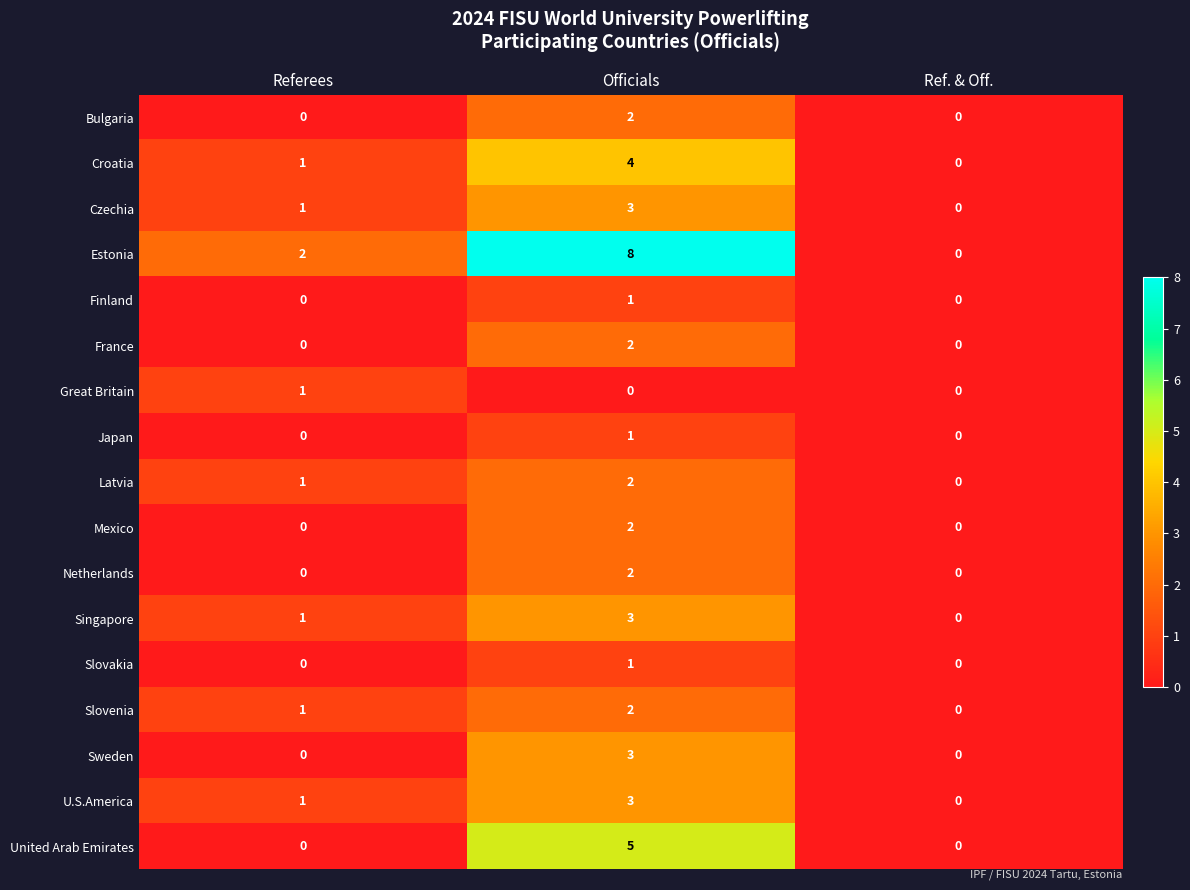

At how many categories does at least one series exceed 4?

1